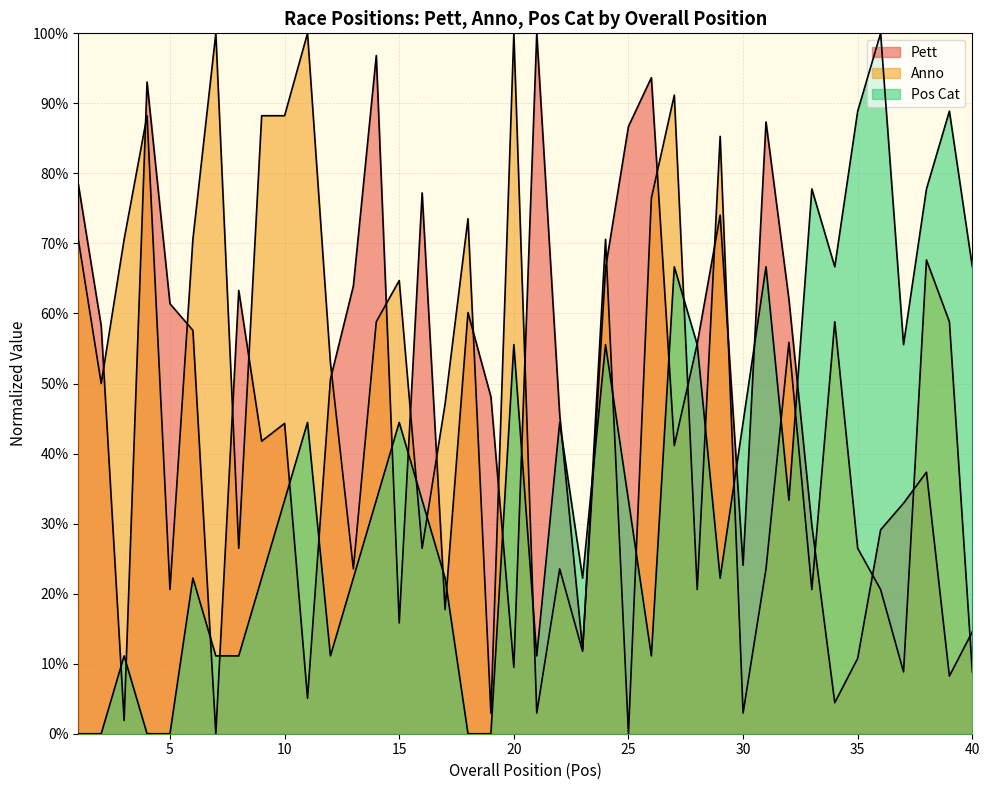

What is the average value of the Anno series?

0.5